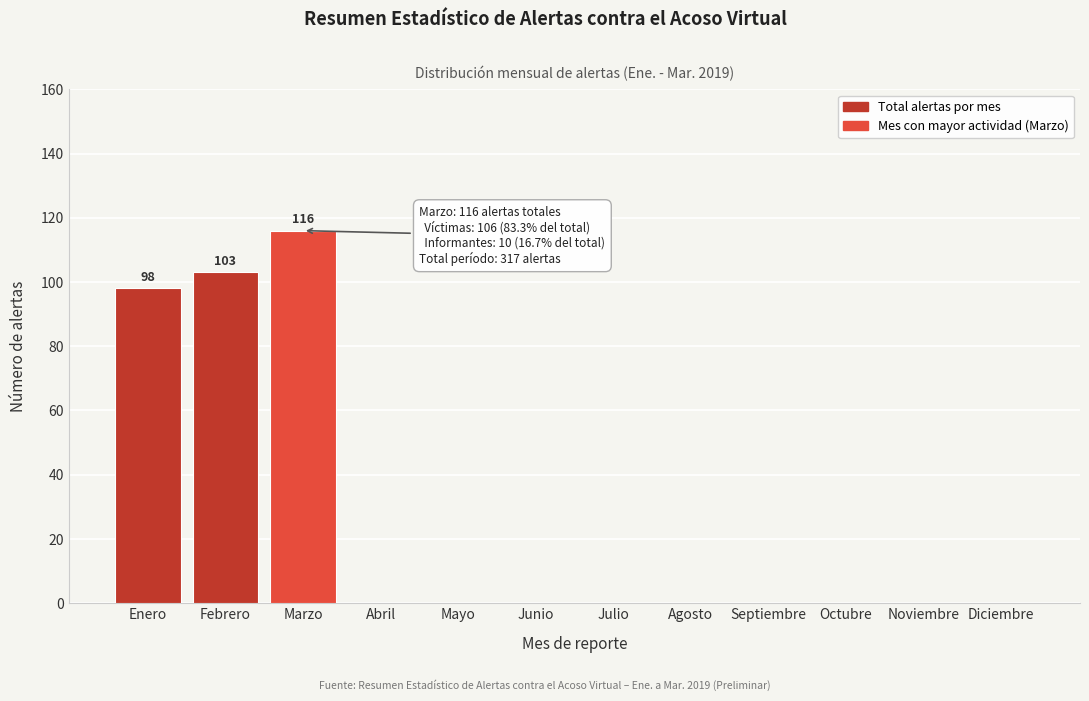

Reading left to right, transcribe all the data shown in this chart.

Enero=98	Febrero=103	Marzo=116	Abril=0	Mayo=0	Junio=0	Julio=0	Agosto=0	Septiembre=0	Octubre=0	Noviembre=0	Diciembre=0